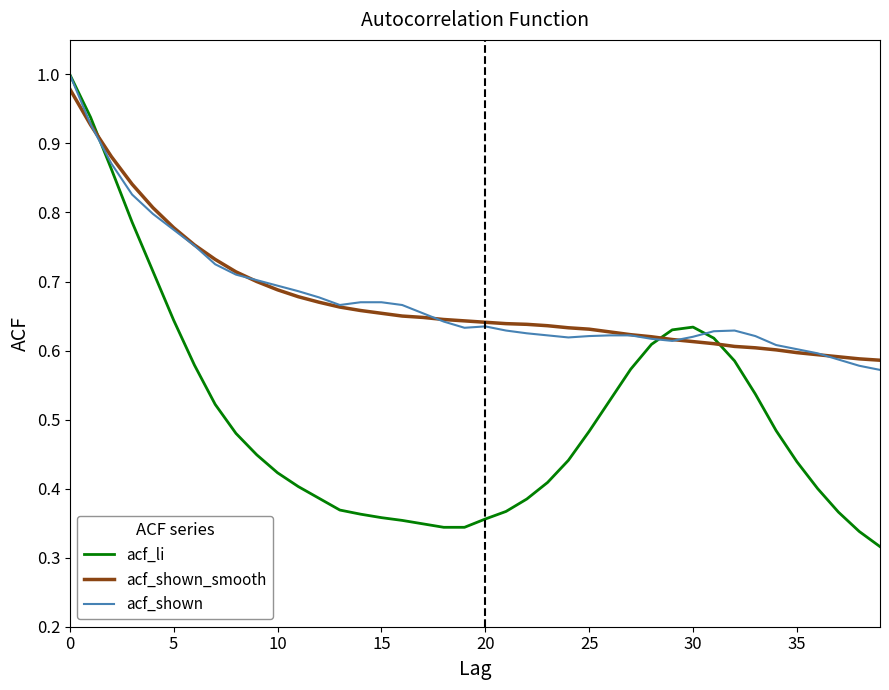

True or false: acf_shown has more than 0 interior local peaks.

True